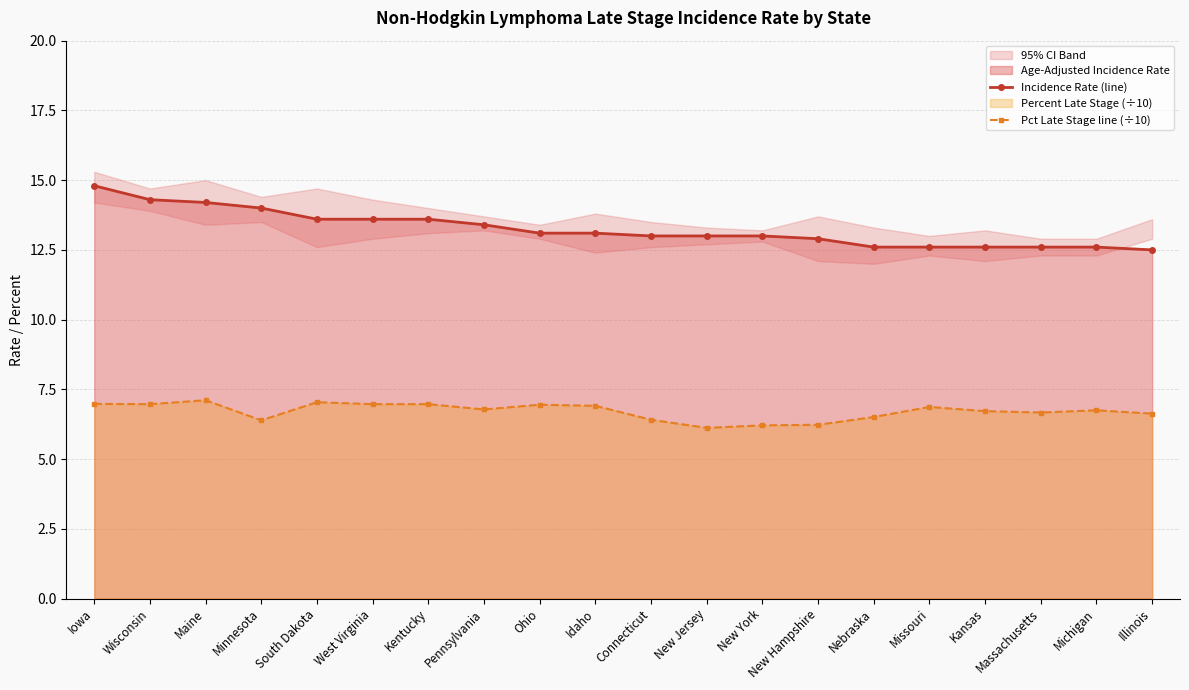

What is the maximum value shown in the chart?

14.8